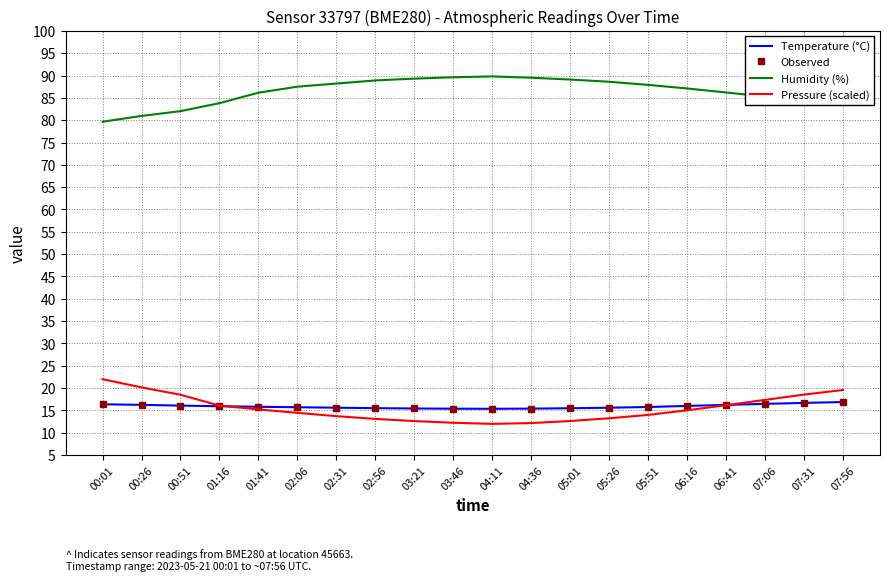

Reading left to right, extract all data points from this chart.

Temperature (°C): 16.4	16.3	16.1	15.9	15.8	15.7	15.6	15.5	15.4	15.4	15.4	15.4	15.5	15.6	15.8	16.0	16.2	16.5	16.7	16.9
Observed: 16.4	16.3	16.1	15.9	15.8	15.7	15.6	15.5	15.4	15.4	15.4	15.4	15.5	15.6	15.8	16.0	16.2	16.5	16.7	16.9
Humidity (%): 79.7	81.0	82.0	83.8	86.2	87.5	88.2	88.9	89.3	89.6	89.8	89.5	89.1	88.6	87.9	87.1	86.2	85.3	84.4	83.5
Pressure (scaled): 22.0	20.2	18.5	16.1	15.2	14.5	13.7	13.1	12.6	12.3	12.0	12.2	12.6	13.3	14.0	15.0	16.2	17.4	18.6	19.6